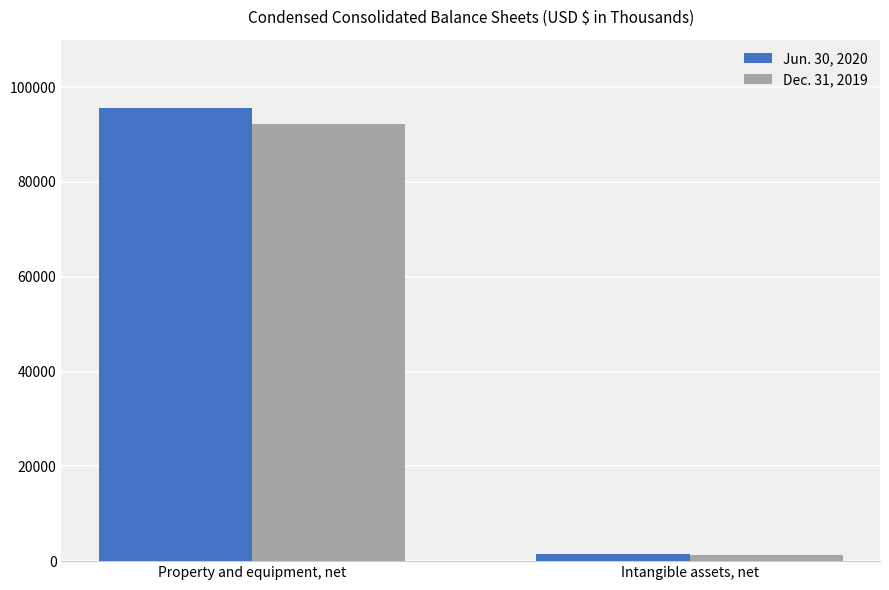

True or false: Dec. 31, 2019 has a value of 92204 at Property and equipment, net.

True